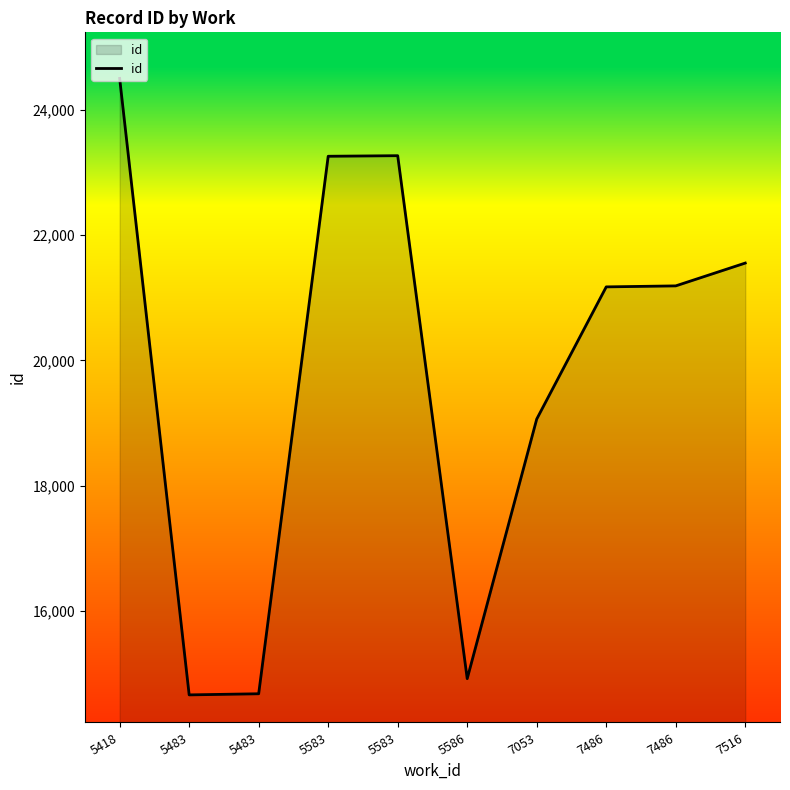

Does the chart have visible grid lines?

No